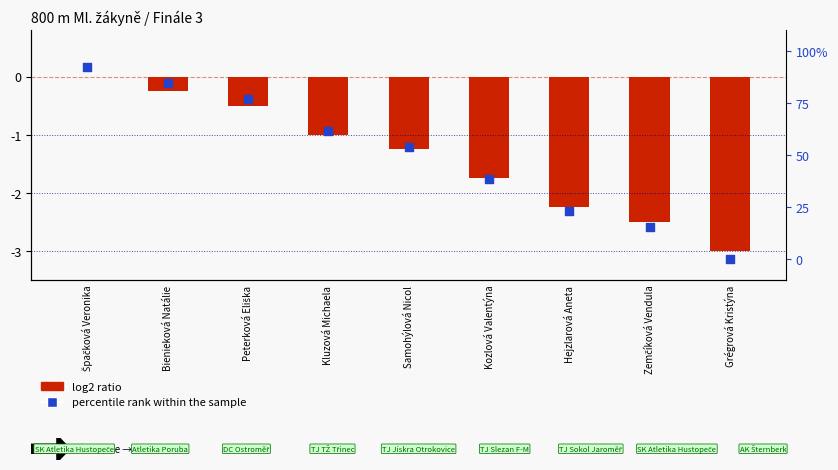

What is the total value across all series at Peterková Eliška?

76.4